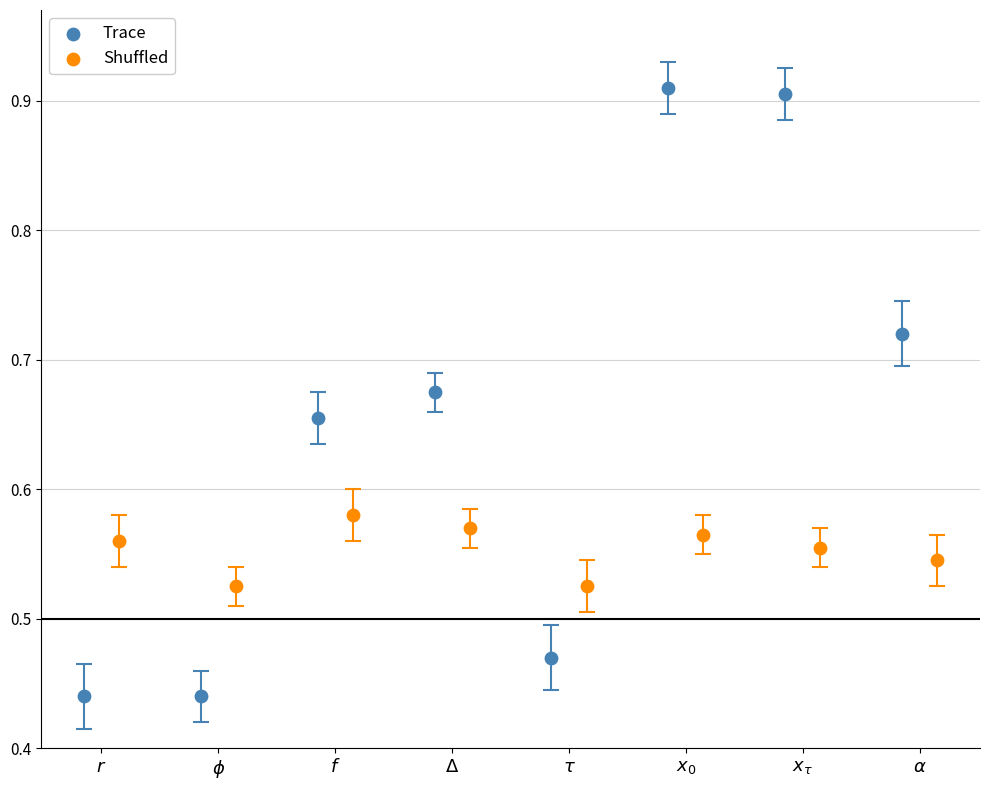

Which series has the widest spread of Y values?

Trace